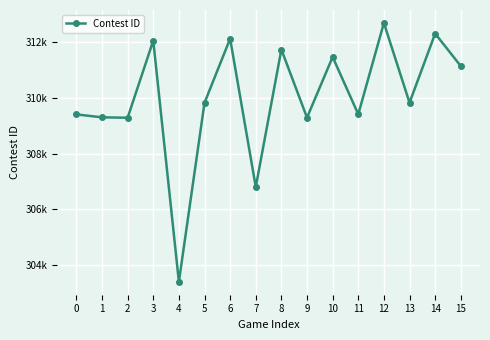

Between 11 and 15, which is larger?

15